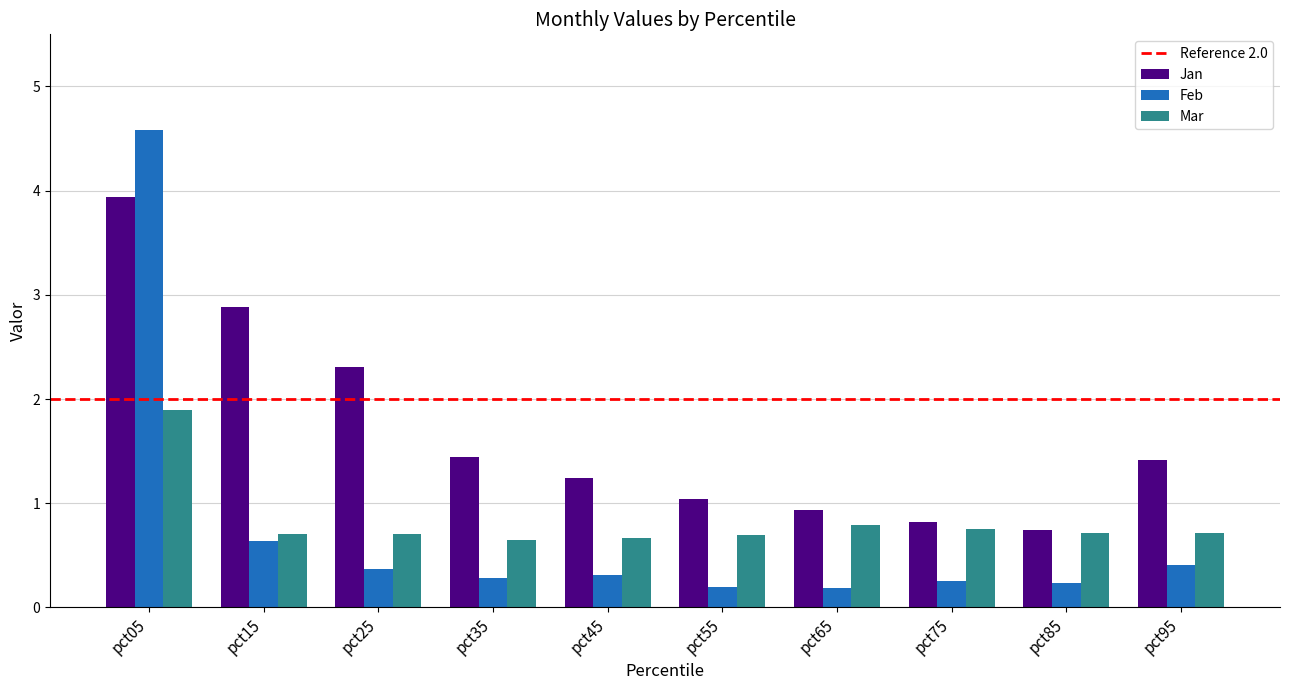

Is it true that Feb equals 0.6 at pct15?

True